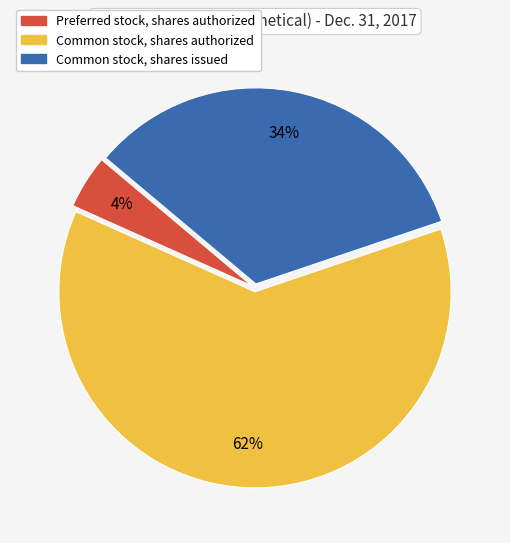

What is the largest slice in the pie chart?

Common stock, shares authorized